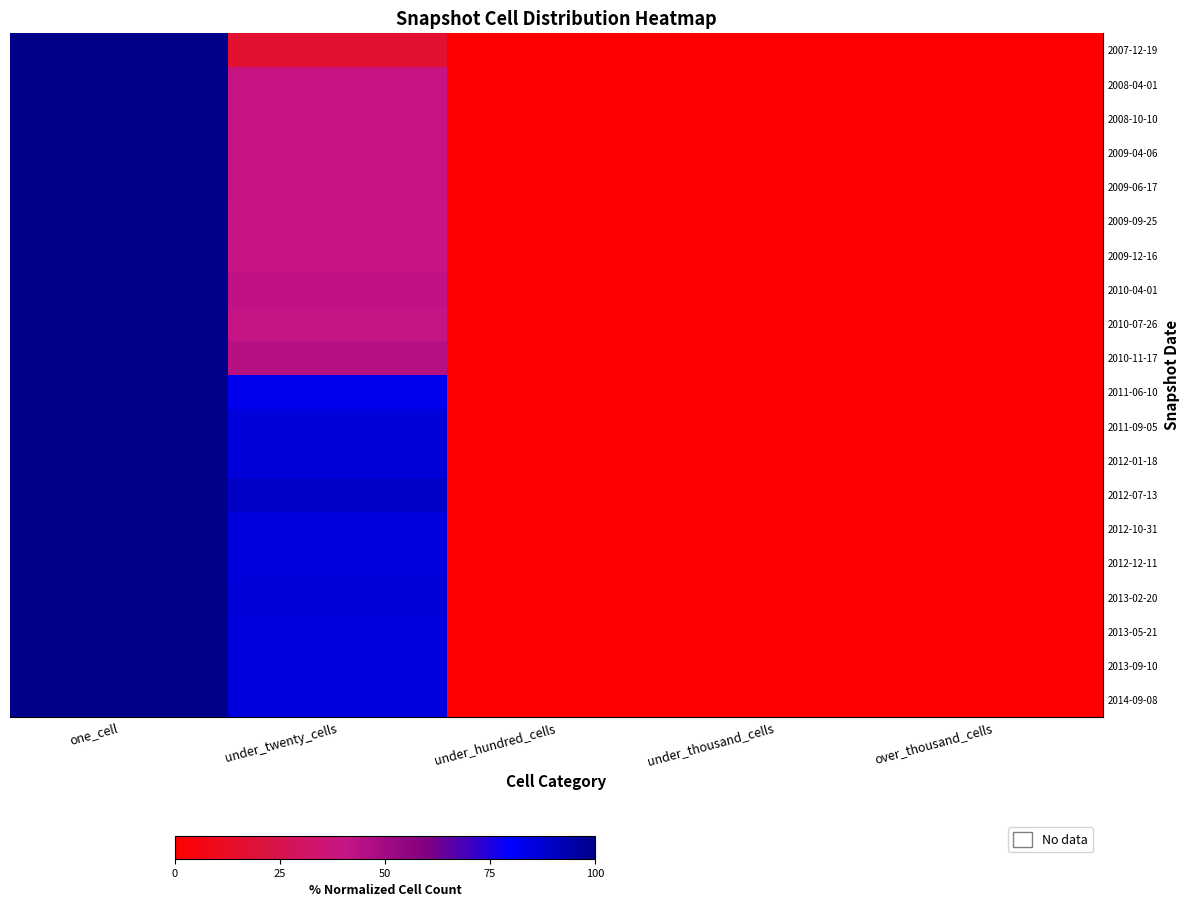

Rank the series by their maximum value, from lowest to highest.

2007-12-19, 2008-04-01, 2008-10-10, 2009-04-06, 2009-06-17, 2009-09-25, 2009-12-16, 2010-04-01, 2010-07-26, 2010-11-17, 2011-06-10, 2011-09-05, 2012-01-18, 2012-07-13, 2012-10-31, 2012-12-11, 2013-02-20, 2013-05-21, 2013-09-10, 2014-09-08